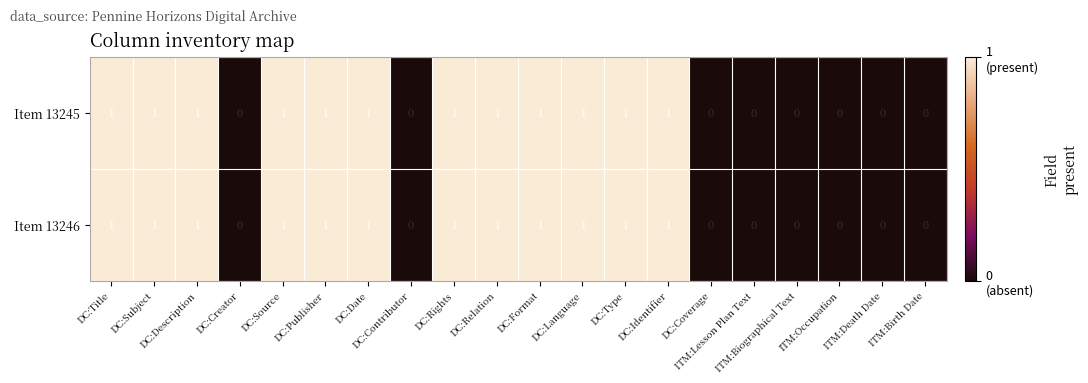

How many Item 13246 values are between 0 and 1?

20